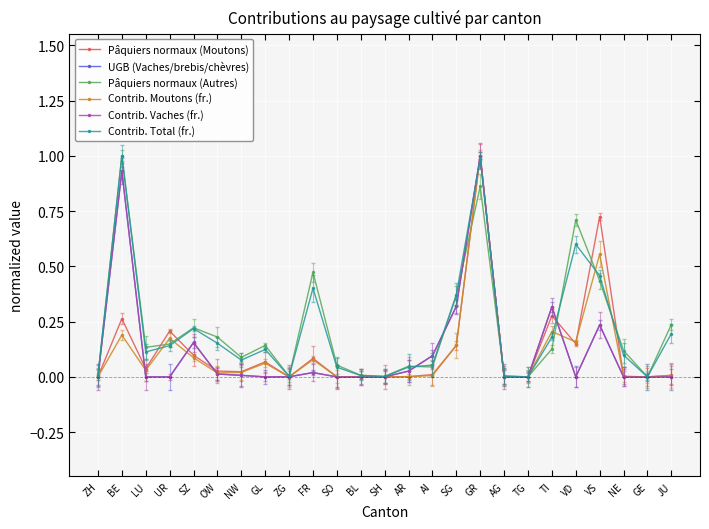

True or false: Pâquiers normaux (Moutons) has a value of 0.0 at JU.

False